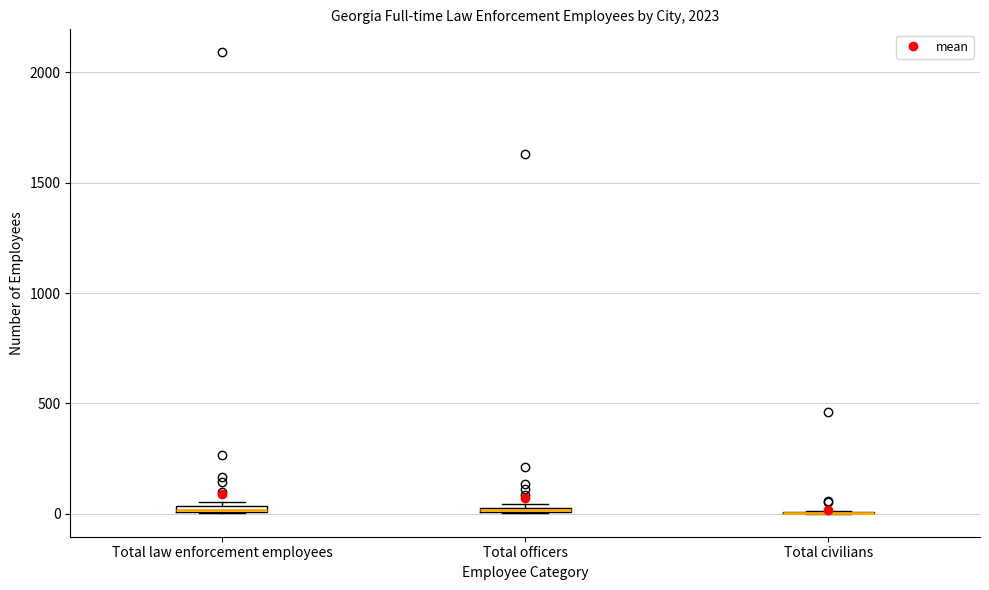

Where is the upper edge of the box for Total law enforcement employees on the y-axis? The values are not printed on the chart, so give them approximately, as read against the axis.

50